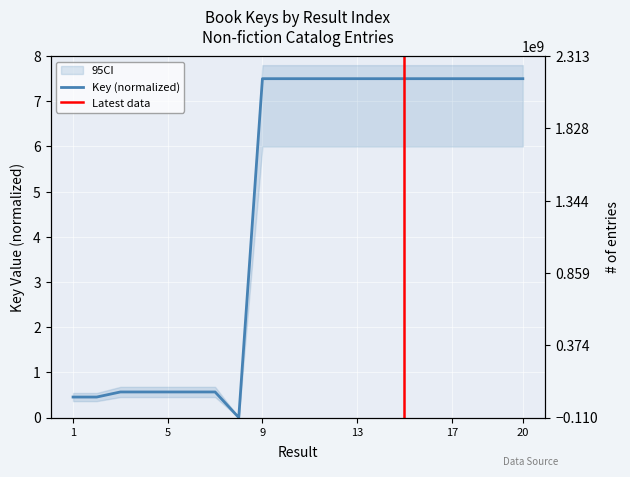

How many lines are shown in the chart?

1